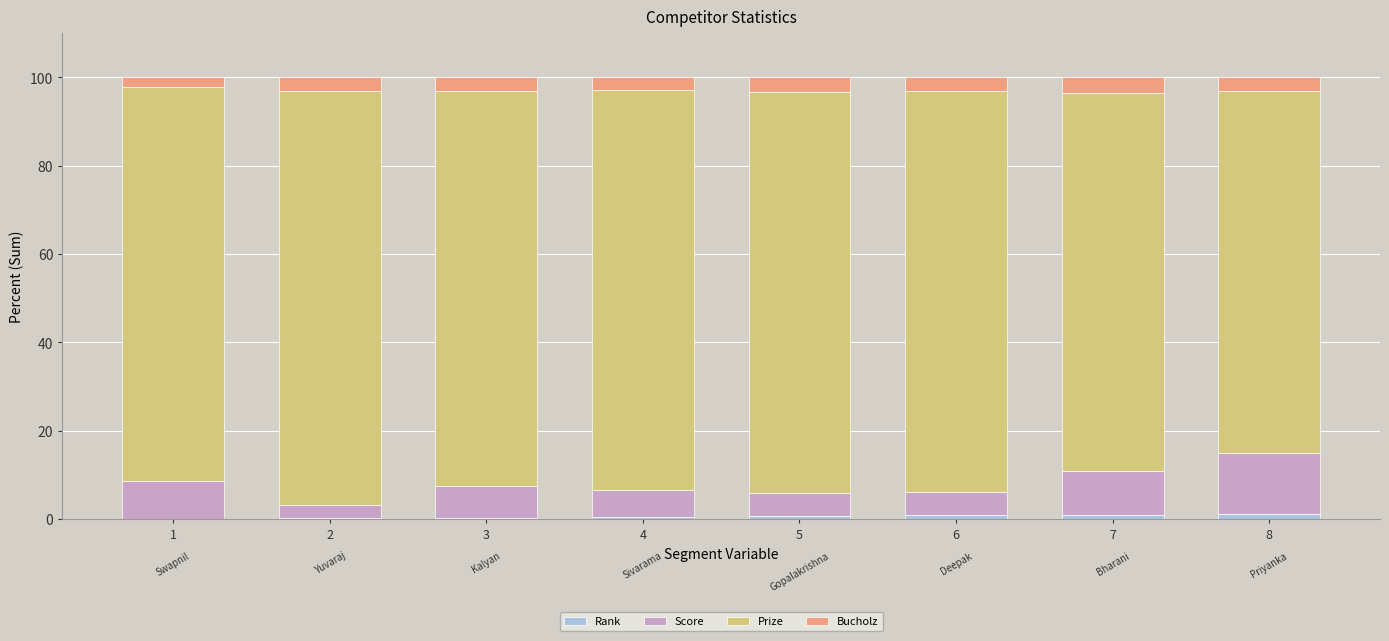

What is the sum of all Rank values?

4.8